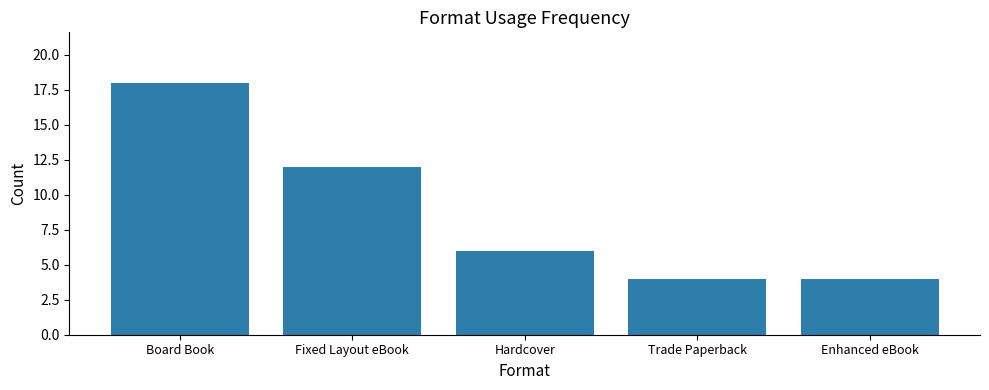

How many values are between 4 and 12?

4